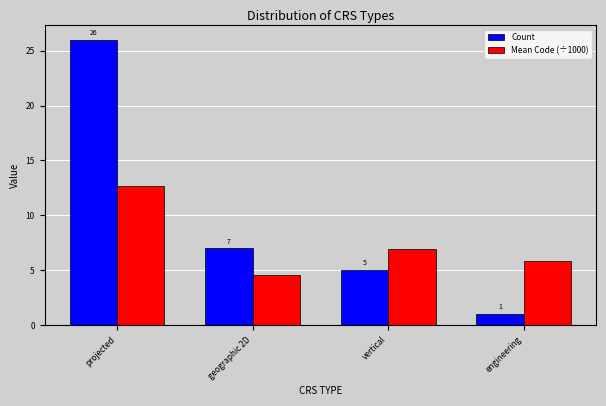

What position from the left is engineering?

4